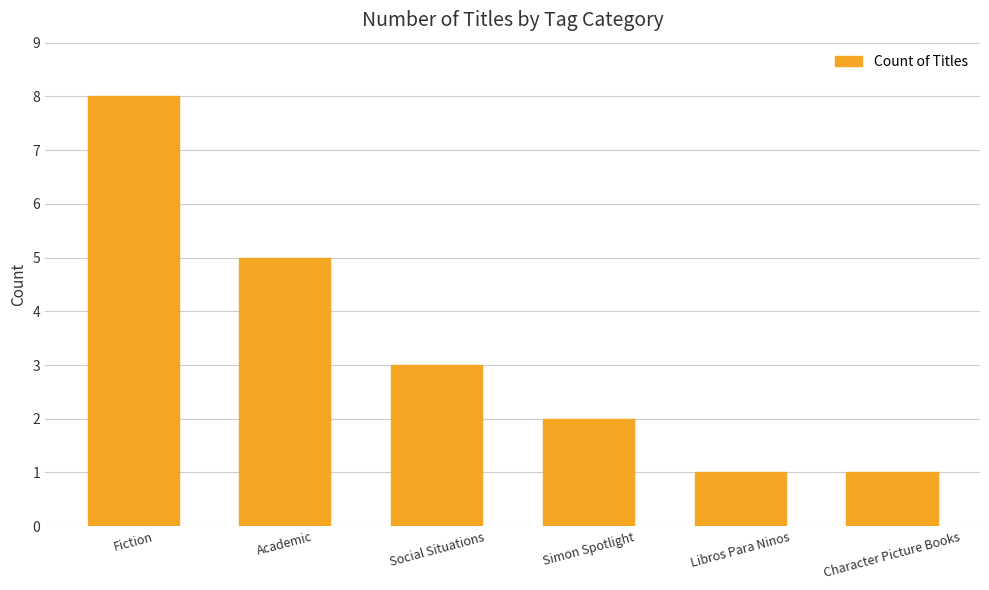

Which has a higher value, Libros Para Ninos or Fiction?

Fiction